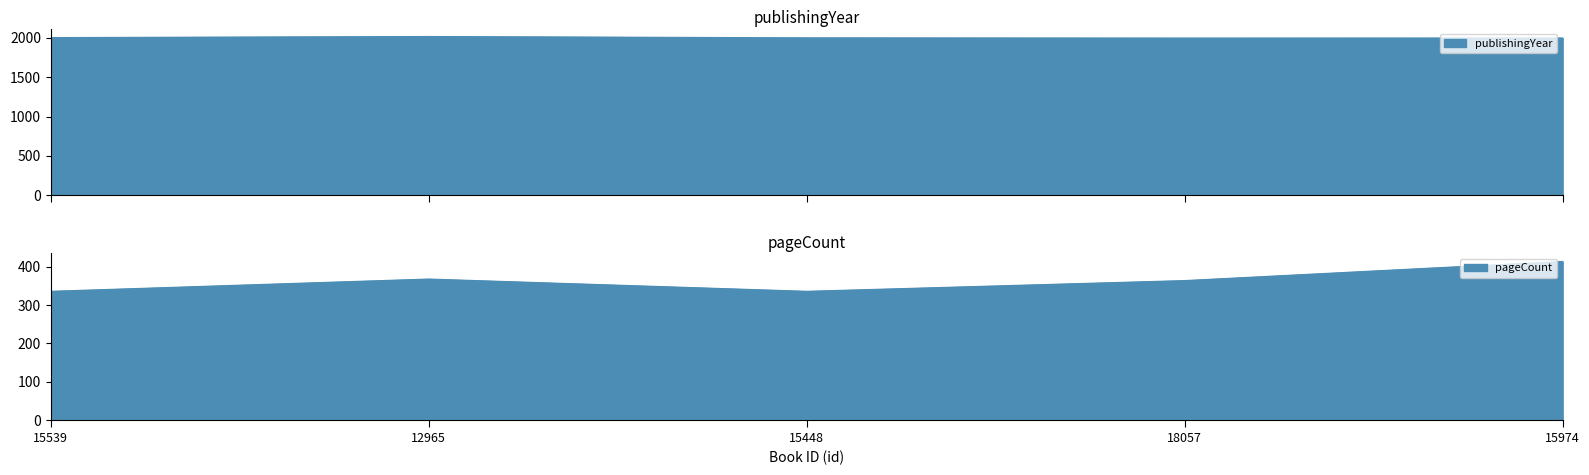

Which series has the largest range (max minus min)?

pageCount